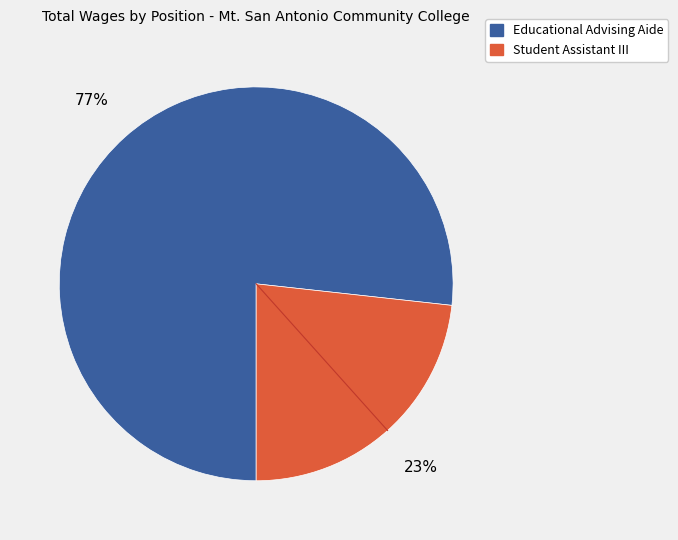

What is the smallest slice in the pie chart?

Student Assistant III